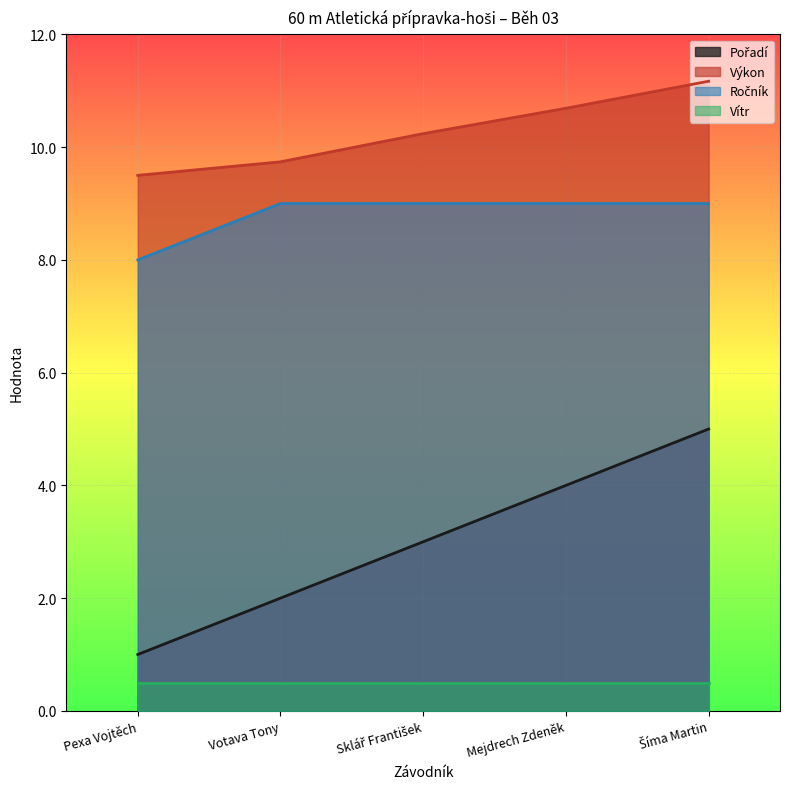

True or false: Pořadí has a value of 3.4 at Votava Tony.

False